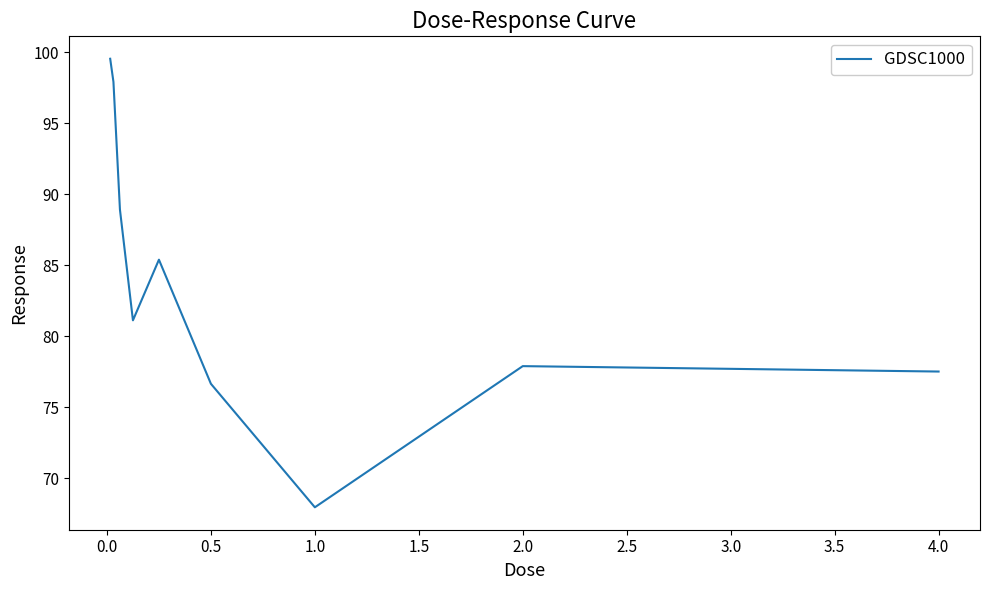

What is the maximum value shown in the chart?

99.5